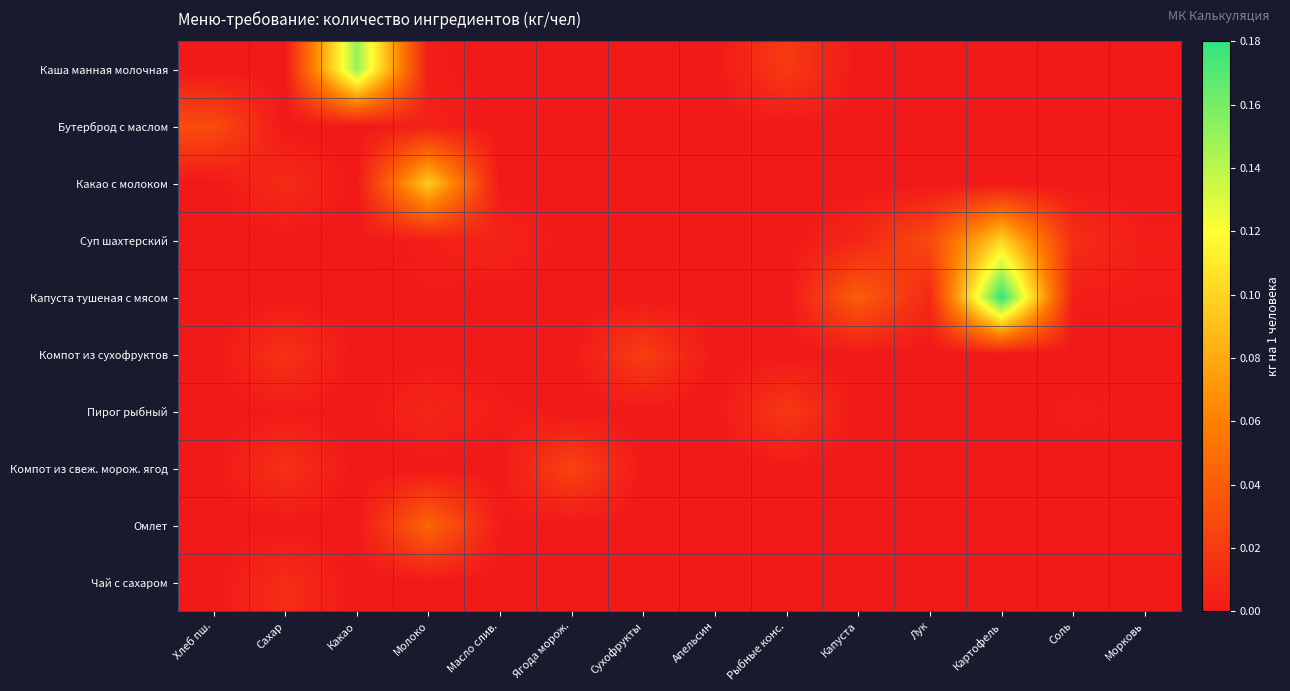

At which category does the chart reach its minimum across all series?

Хлеб пш.